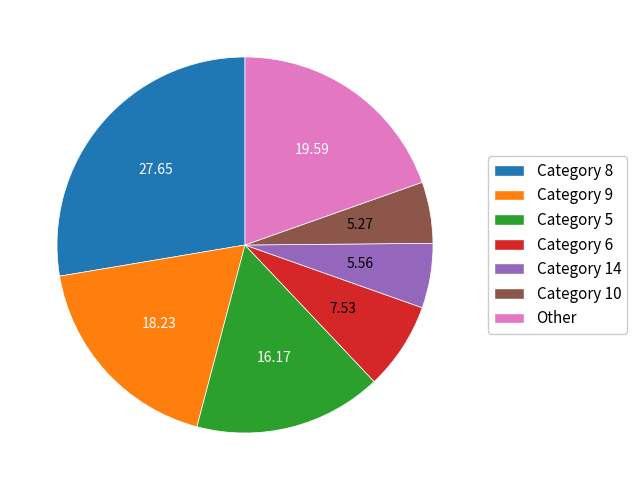

Do Other and Category 10 together represent more than half of the pie?

No